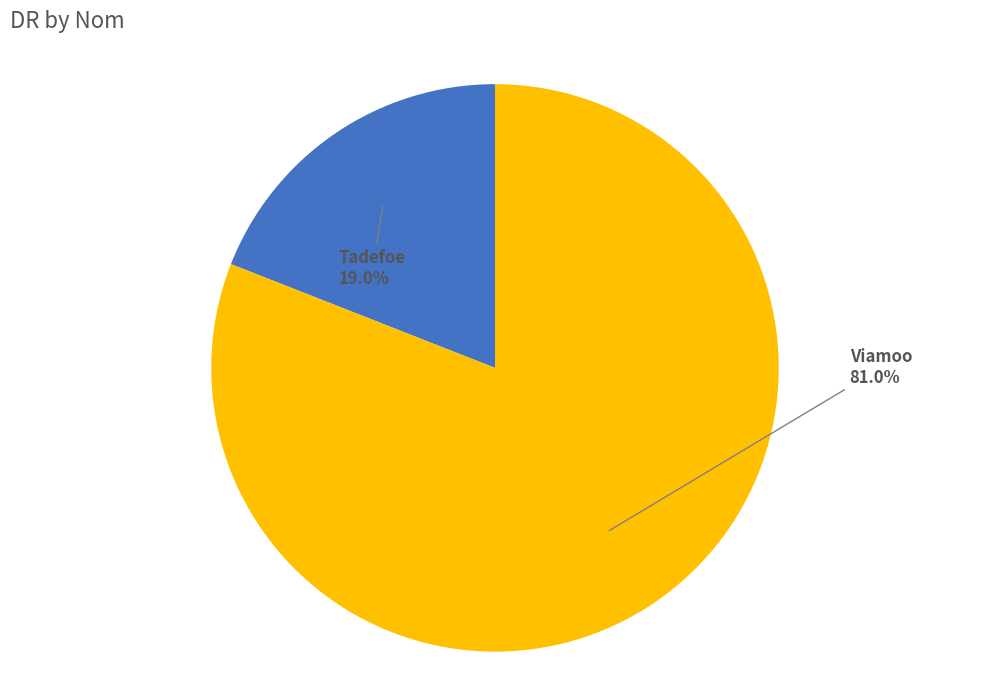

How many segments does this pie chart have?

2